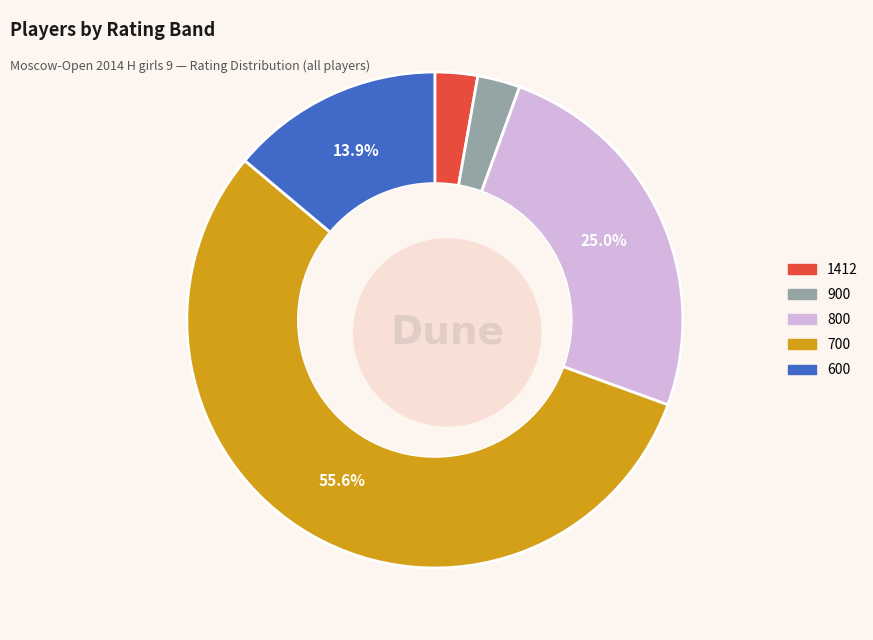

What percentage is the 700 slice, to the nearest percent?

56%